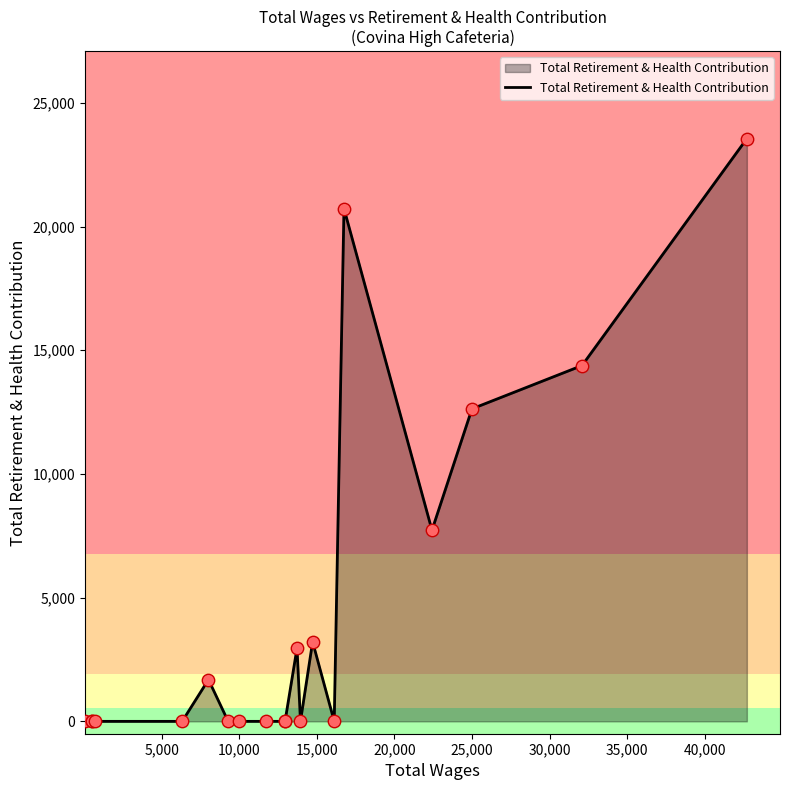

What is the greatest value displayed?

23554